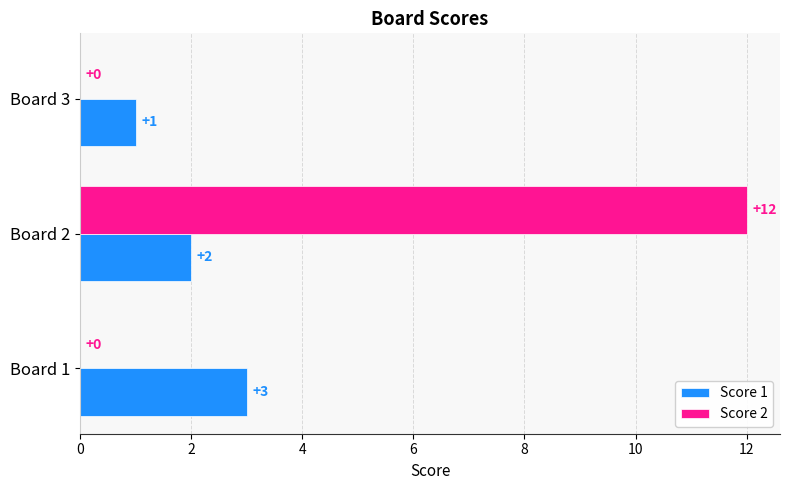

What is the sum of all Score 2 values?

12